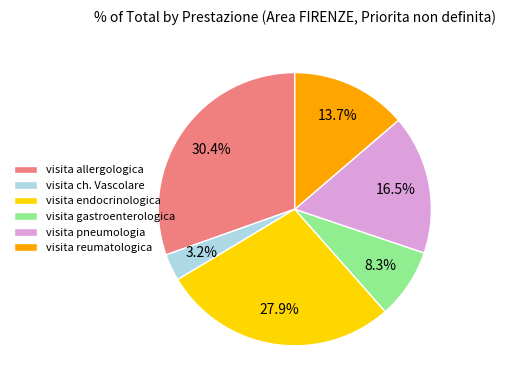

Between visita allergologica and visita ch. Vascolare, which is larger?

visita allergologica